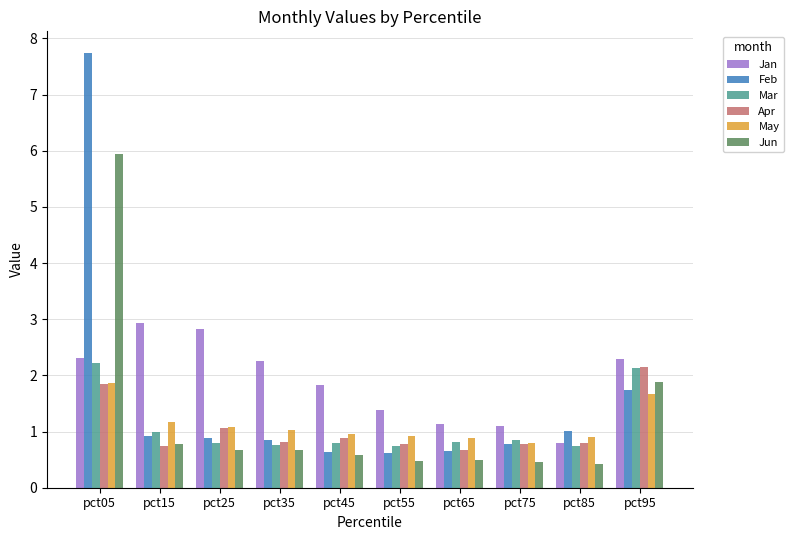

What is the sum of all Jun values?

12.4